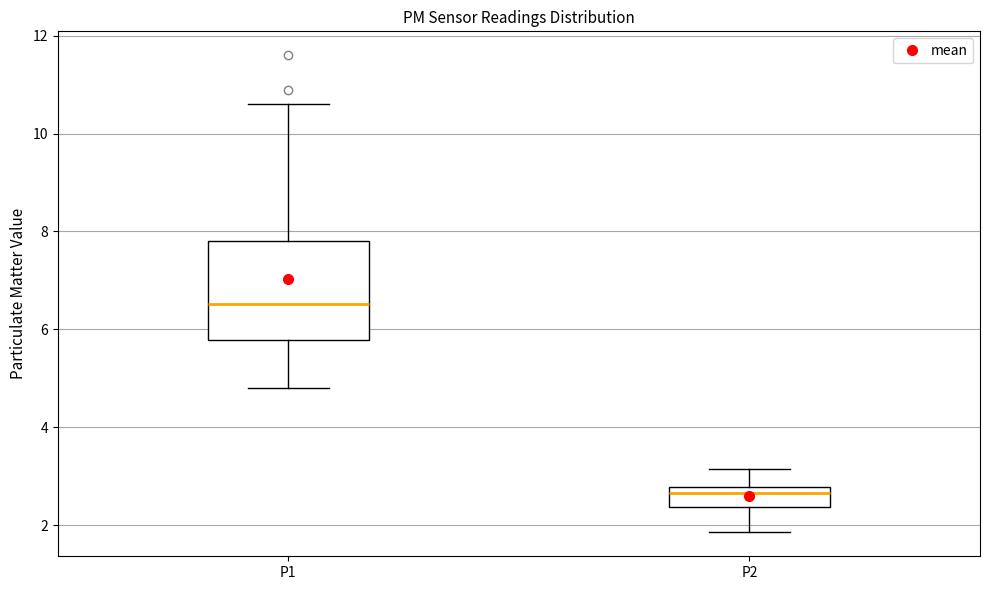

Reading left to right, transcribe this box plot: for each box, give where its median line is, the range the box spans, and where its two whiskers end, as read against the y-axis. The values are not printed on the chart, so give them approximately, as read against the axis.

P1: median 6.6, box 5.8 to 7.8, whiskers 4.8 to 10.6
P2: median 2.6, box 2.4 to 2.8, whiskers 1.8 to 3.2